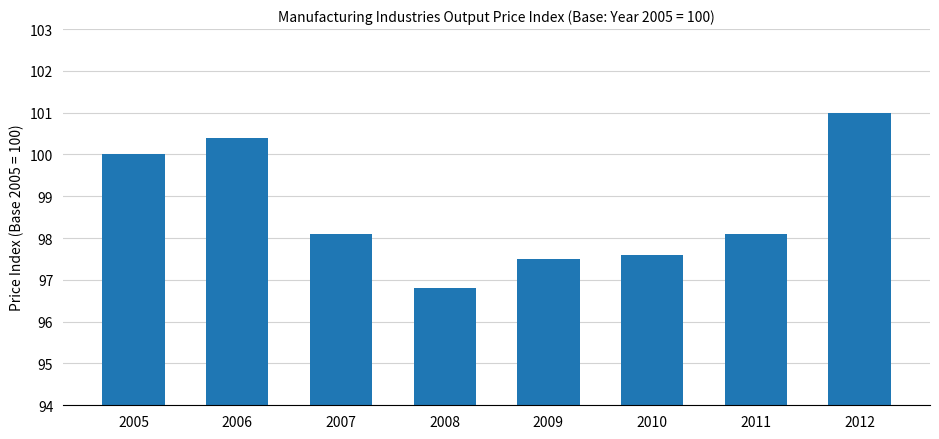

What is the approximate value at 2012?

101.0